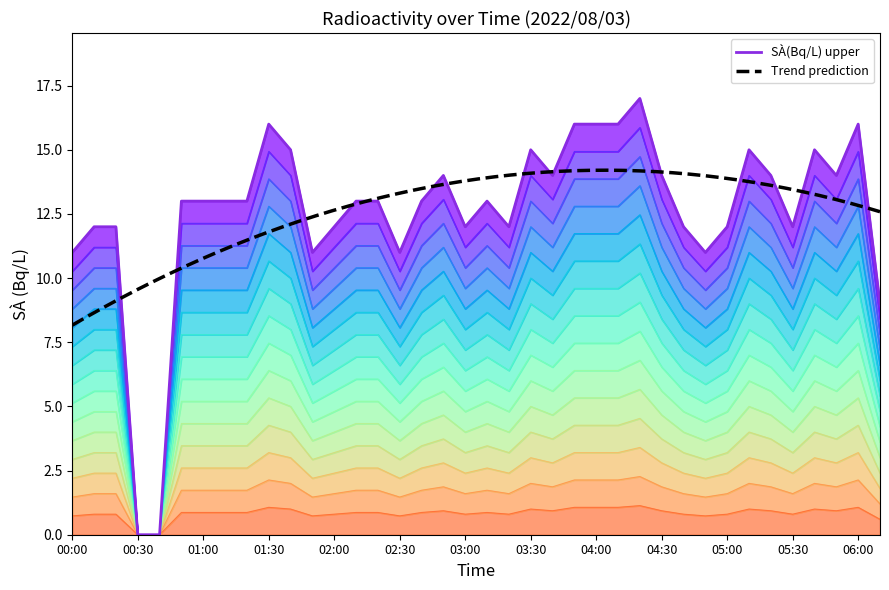

How many distinct data groups are displayed?

1